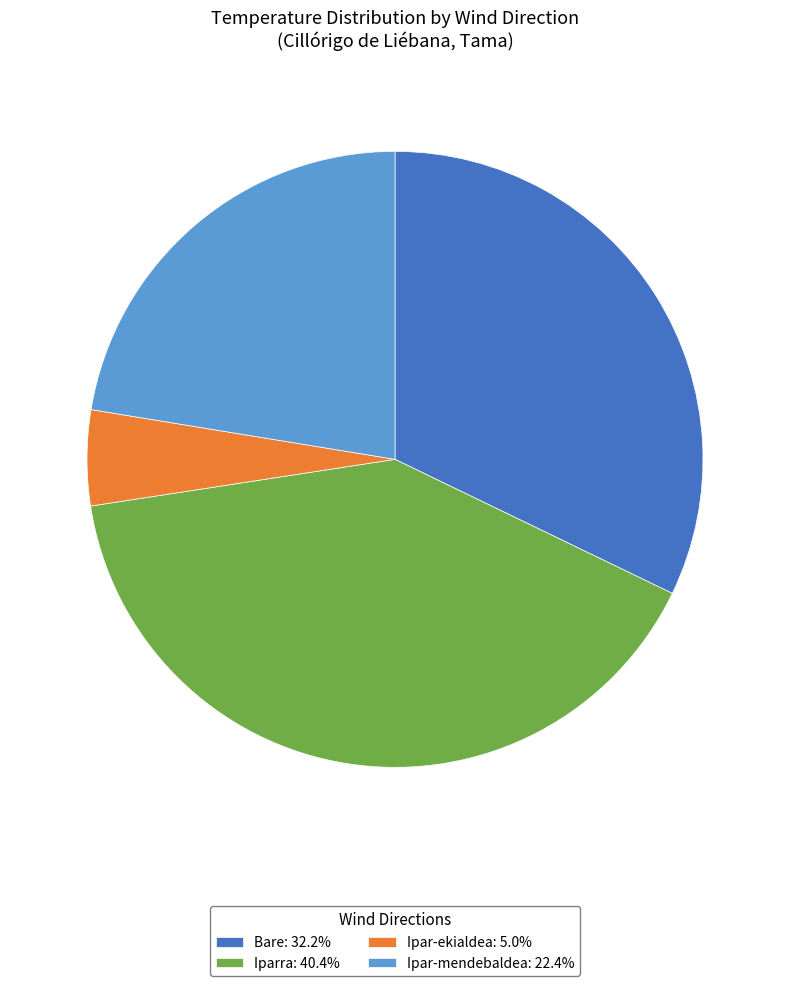

What is the ratio of the value at Ipar-mendebaldea: 22.4% to the value at Bare: 32.2%?

0.7